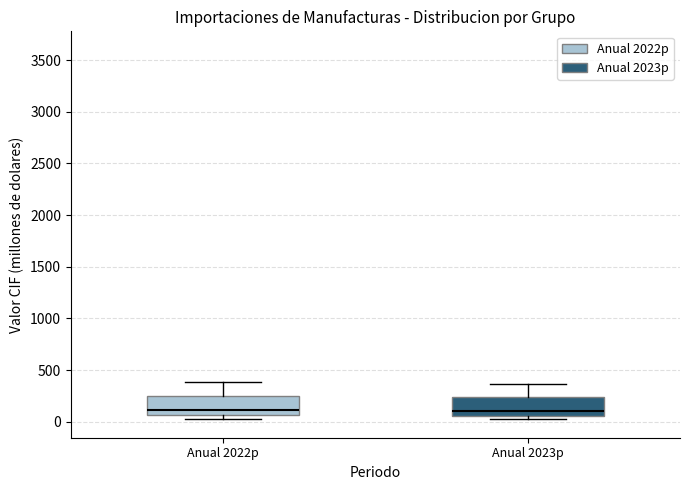

Where is the upper edge of the box for Anual 2022p on the y-axis? The values are not printed on the chart, so give them approximately, as read against the axis.

250